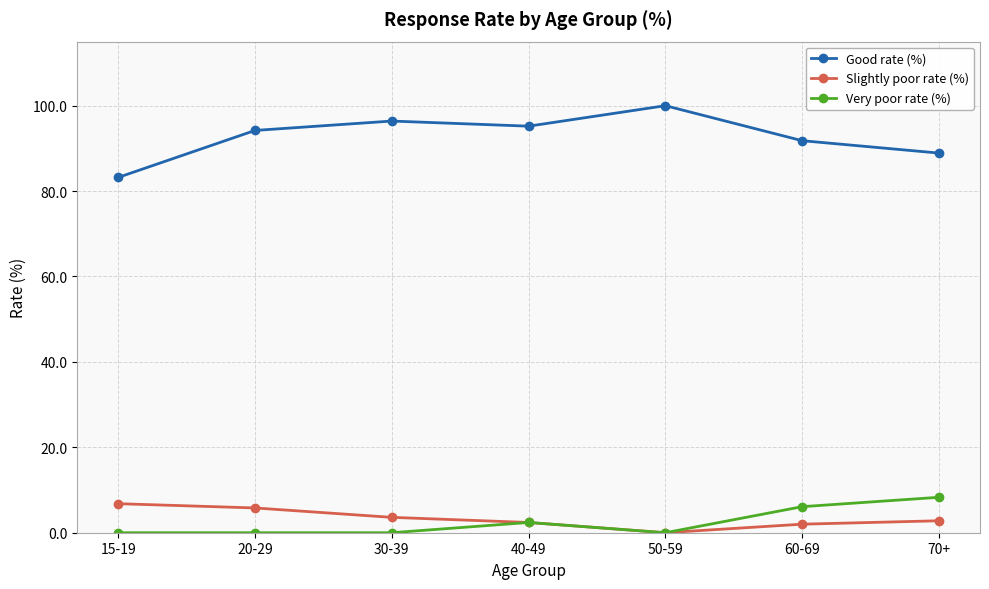

What is the spread (max minus min) of values at 70+?

86.1